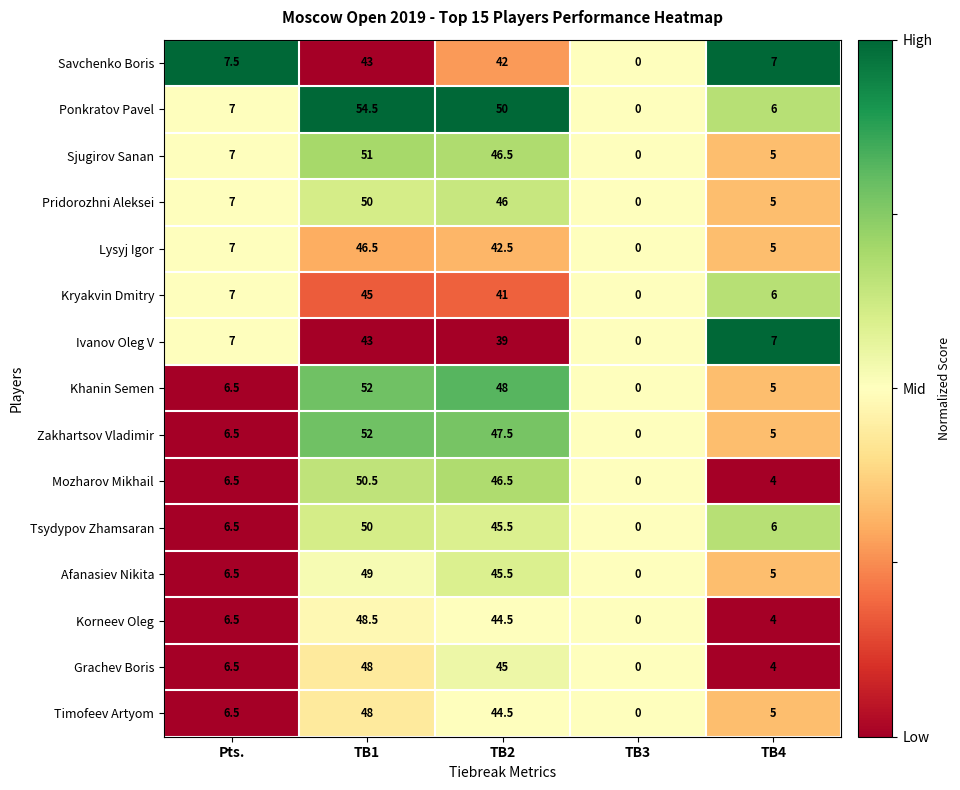

At which label does Ponkratov Pavel reach its peak?

TB1